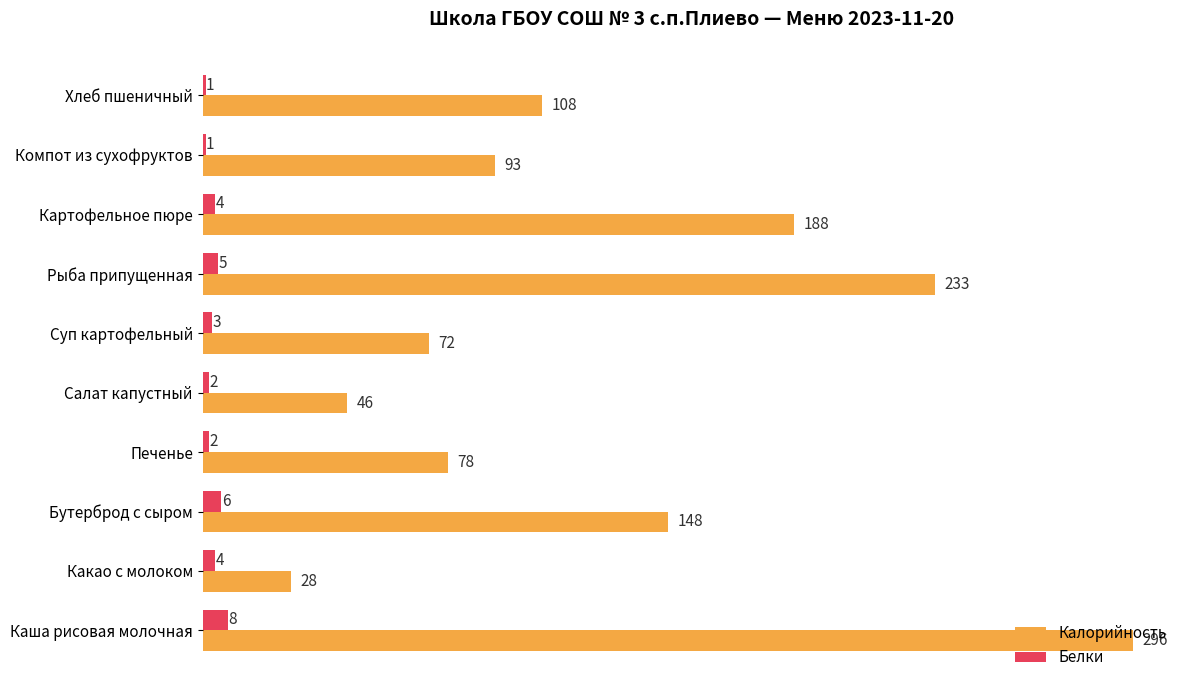

True or false: Белки has a value of 3 at Суп картофельный.

True